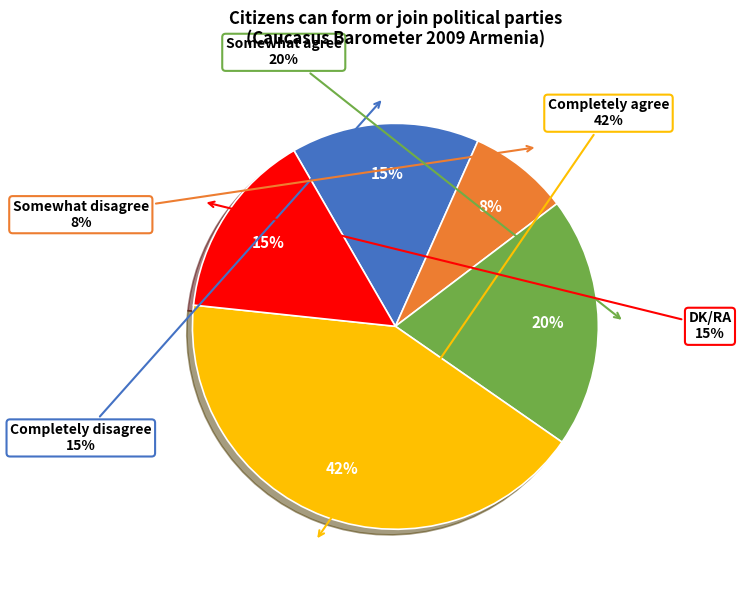

What is the smallest slice in the pie chart?

Somewhat disagree